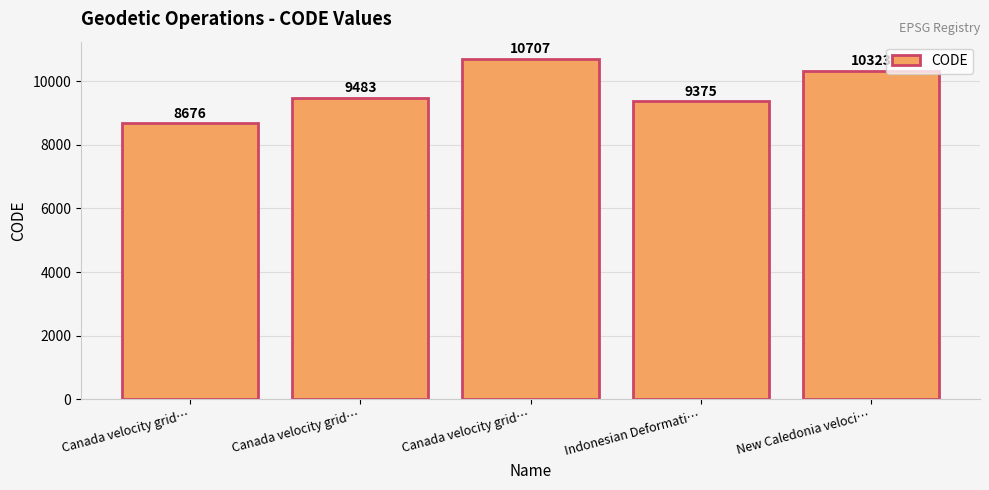

What is the approximate value at Canada velocity grid…, to the nearest 50?

10700